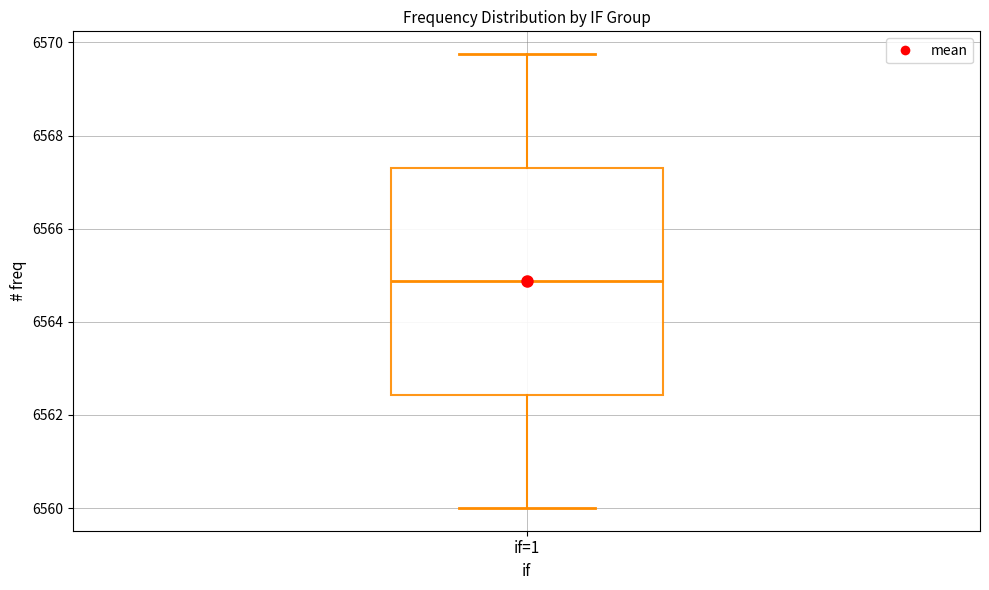

Read this box plot against the y-axis: the position of the median line, the range covered by the box, and the ends of both whiskers. The values are not printed on the chart, so give them approximately, as read against the axis.

median 6564.8, box 6562.4 to 6567.4, whiskers 6560.0 to 6569.8